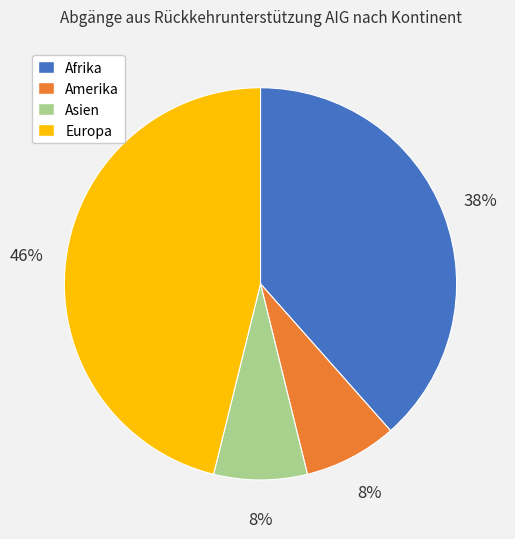

Which slice is the largest?

Europa